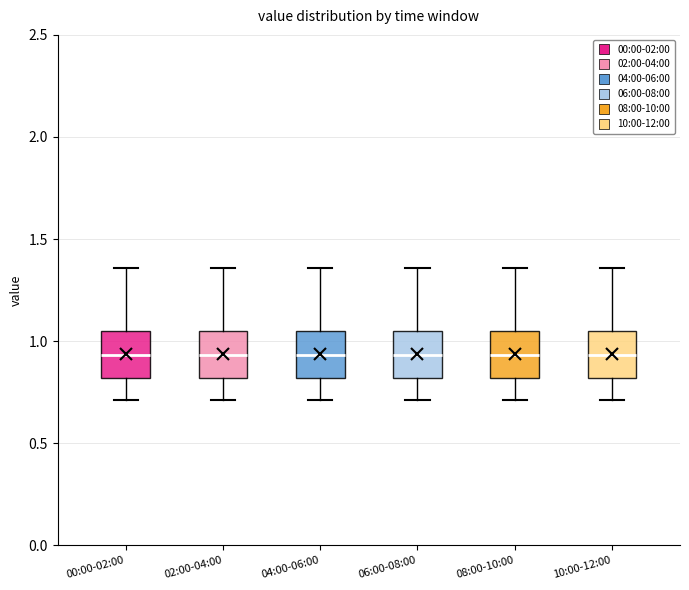

Reading left to right, transcribe this box plot: for each box, give where its median line is, the range the box spans, and where its two whiskers end, as read against the y-axis. The values are not printed on the chart, so give them approximately, as read against the axis.

00:00-02:00: median 0.95, box 0.80 to 1.05, whiskers 0.70 to 1.35
02:00-04:00: median 0.95, box 0.80 to 1.05, whiskers 0.70 to 1.35
04:00-06:00: median 0.95, box 0.80 to 1.05, whiskers 0.70 to 1.35
06:00-08:00: median 0.95, box 0.80 to 1.05, whiskers 0.70 to 1.35
08:00-10:00: median 0.95, box 0.80 to 1.05, whiskers 0.70 to 1.35
10:00-12:00: median 0.95, box 0.80 to 1.05, whiskers 0.70 to 1.35